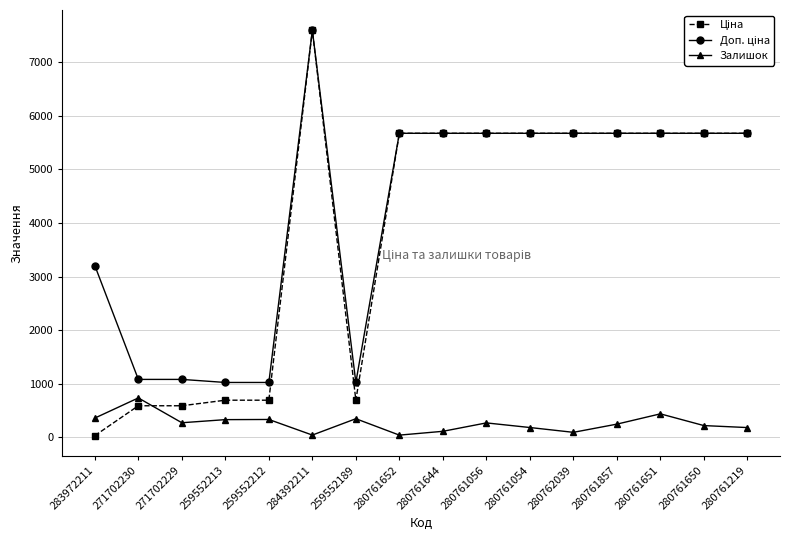

The Залишок series shows 183.0 at 280761219. True or false?

True